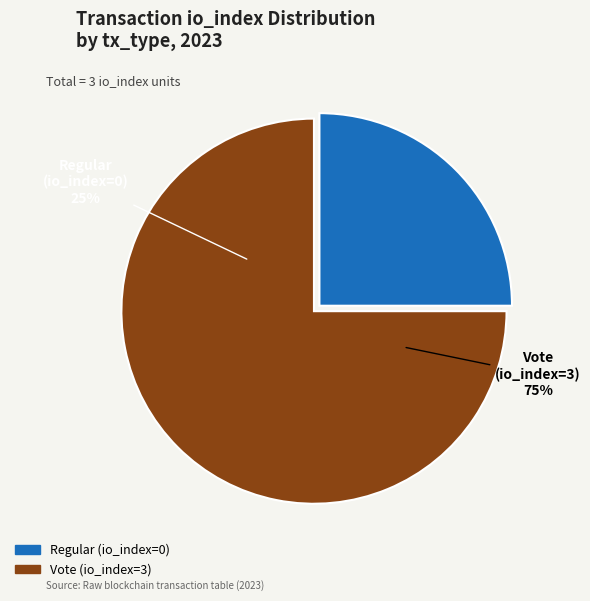

Which slice is the smallest?

Regular